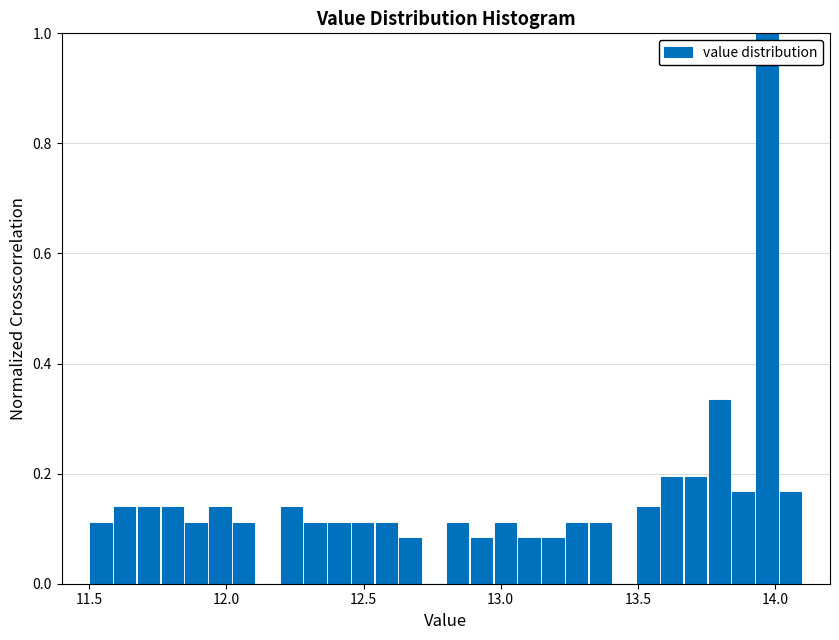

Around what value on the x-axis is the tallest bar? Give the approximate position of its centre, as read against the axis.

13.95